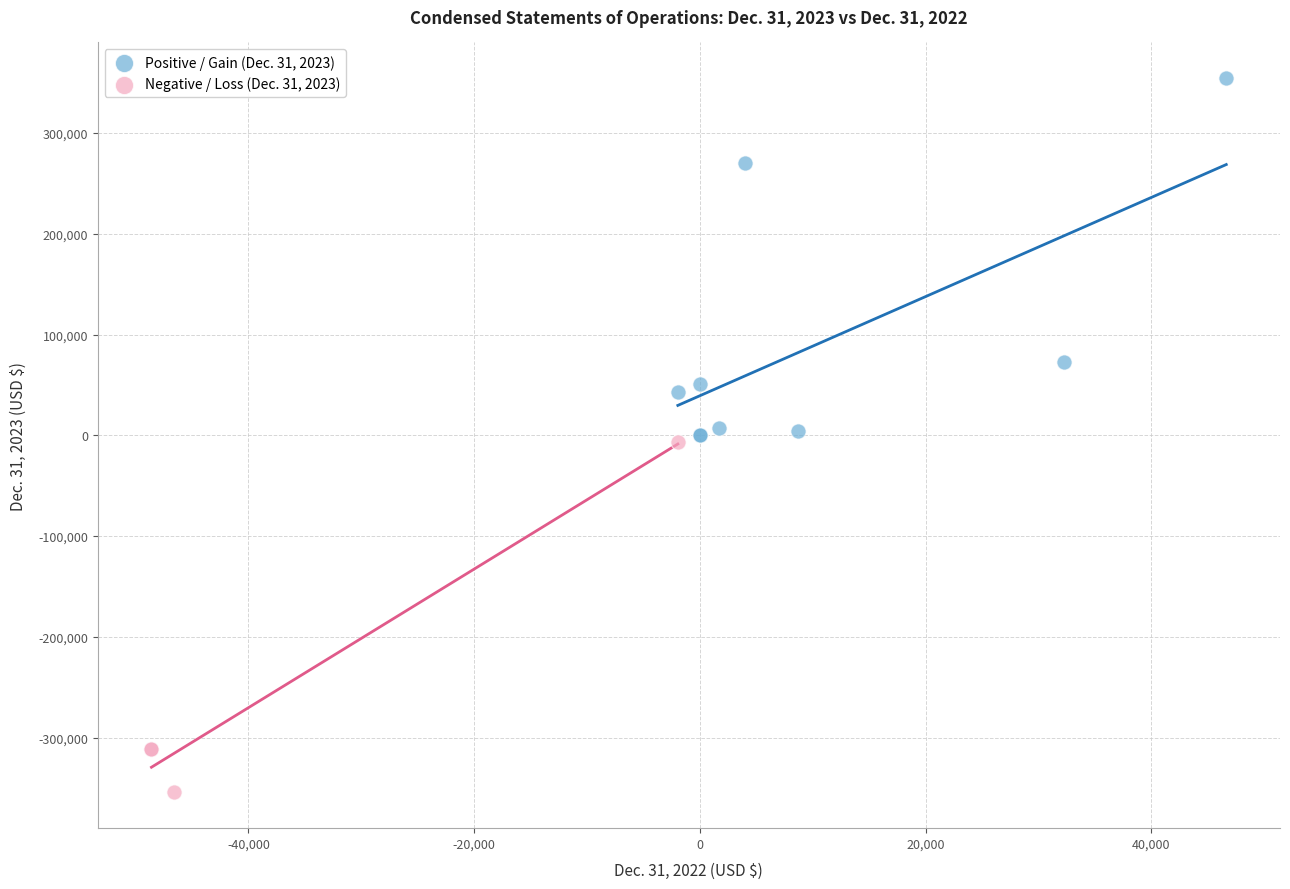

Which series has the largest Y range (max minus min)?

Positive / Gain (Dec. 31, 2023)